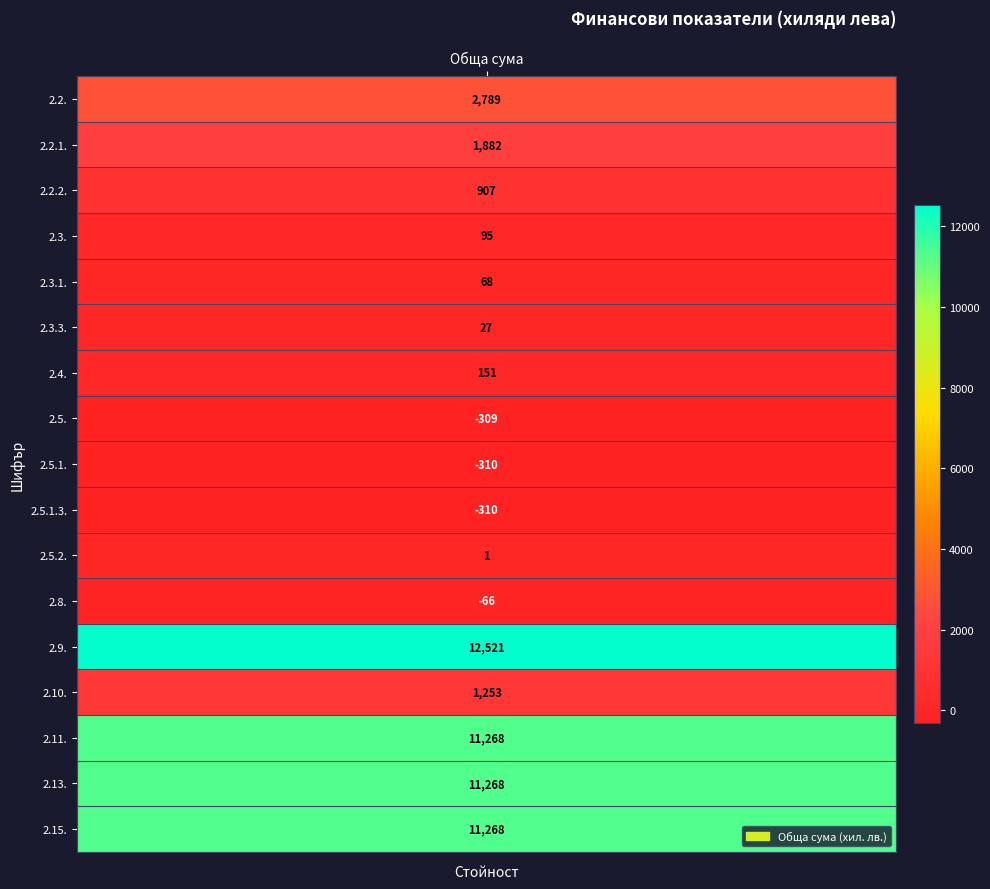

At which category does the chart reach its peak across all series?

2.9.